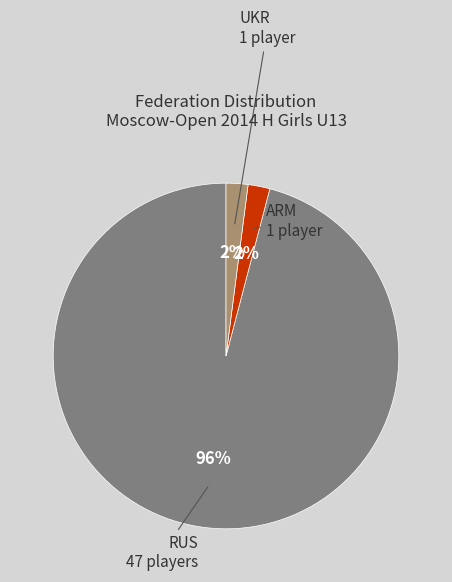

Between RUS and UKR, which is larger?

RUS